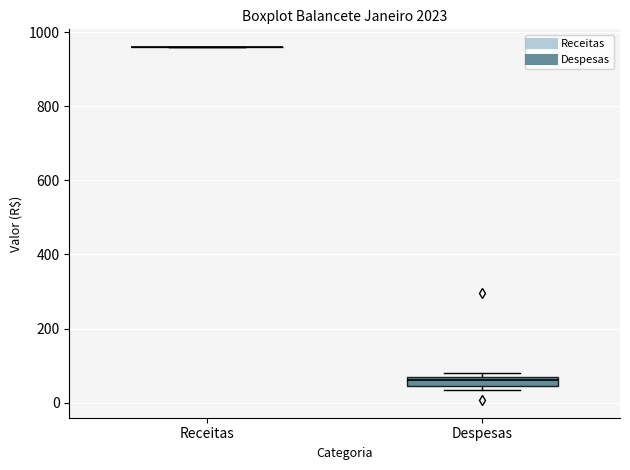

Where is the lower edge of the box for Despesas on the y-axis? The values are not printed on the chart, so give them approximately, as read against the axis.

40